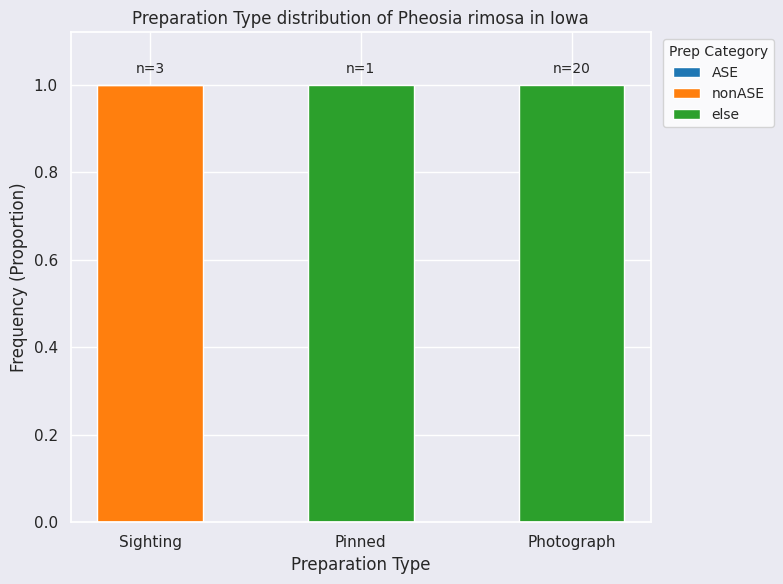

Reading right to left, transcribe the values for nonASE.

Photograph=0	Pinned=0	Sighting=1